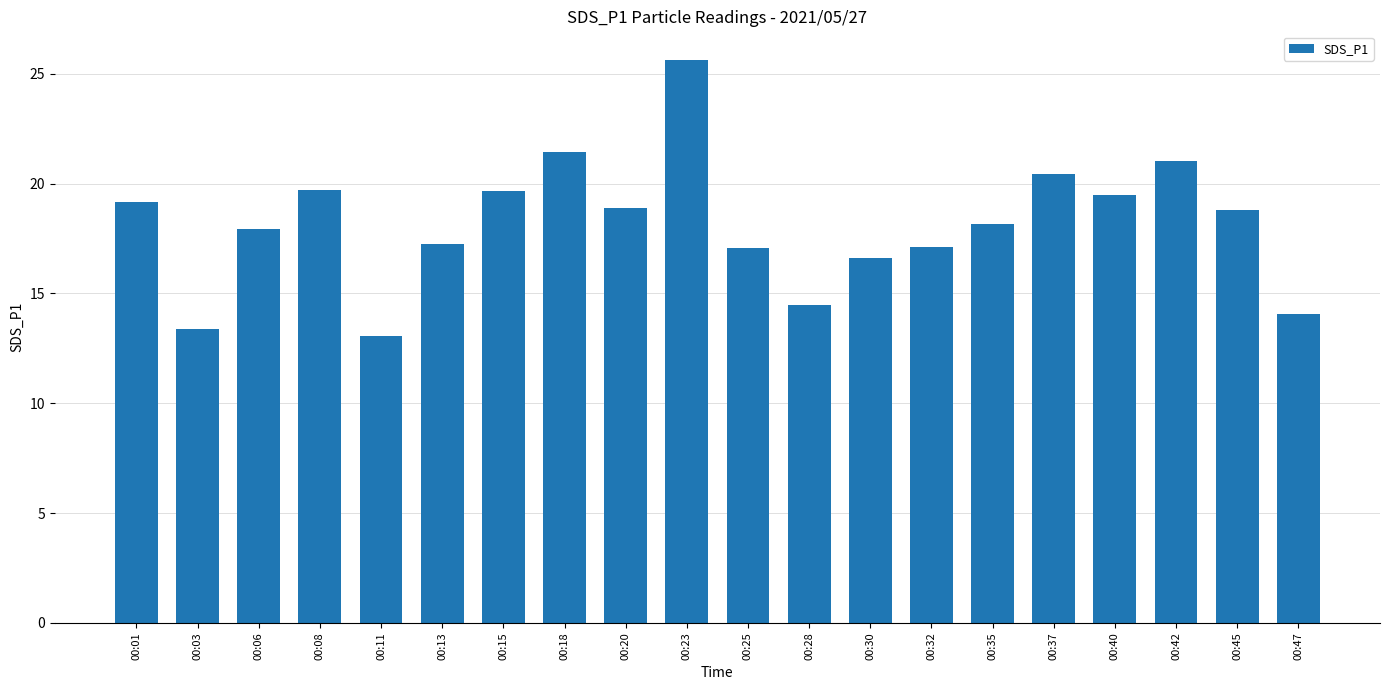

What is the change in value from 00:06 to 00:37?

+2.5